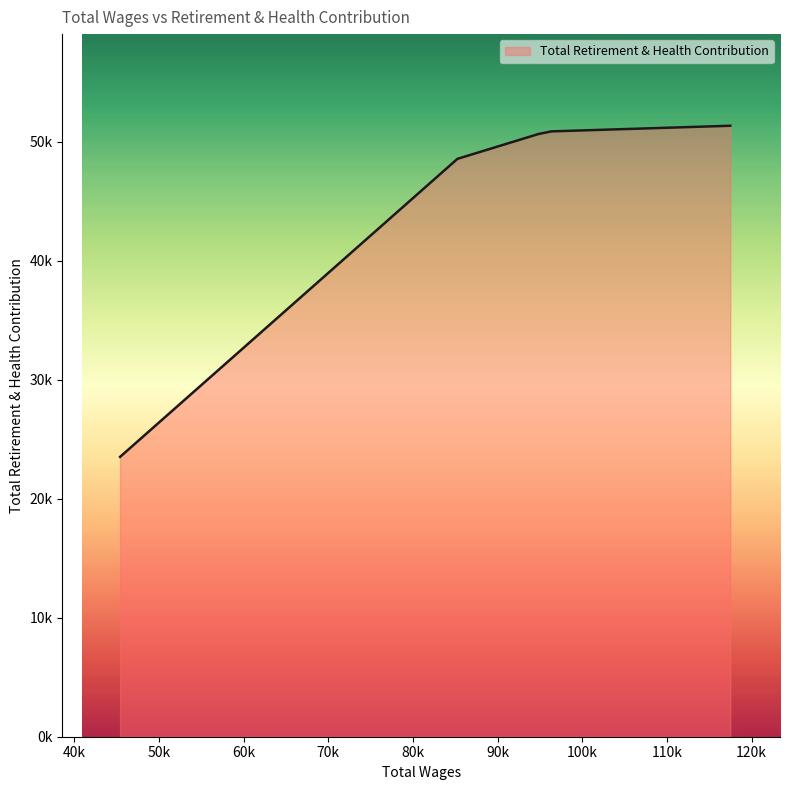

Is this an area chart (filled region under the line)?

Yes